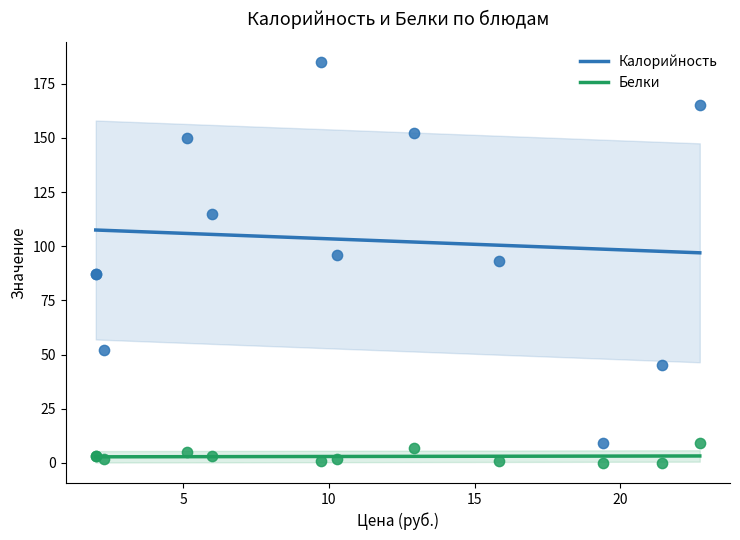

What are all the series names shown in the legend?

Калорийность, Белки